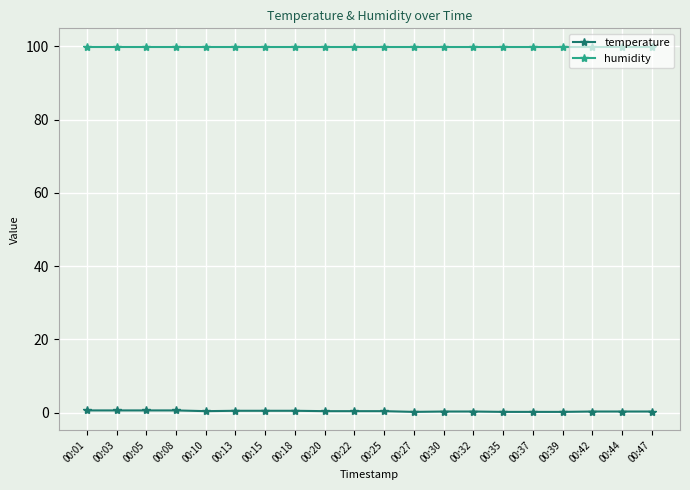

What is the difference between the highest and lowest values at 00:39?

99.7